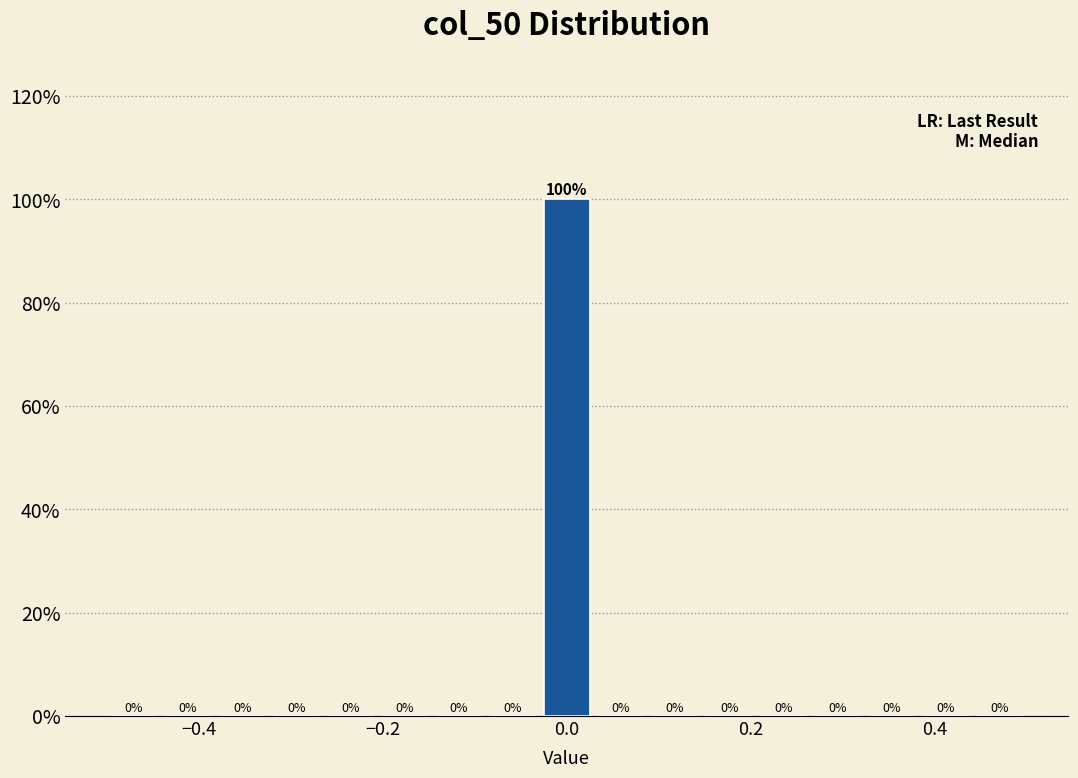

Around what value on the x-axis is the tallest bar? Give the approximate position of its centre, as read against the axis.

0.00